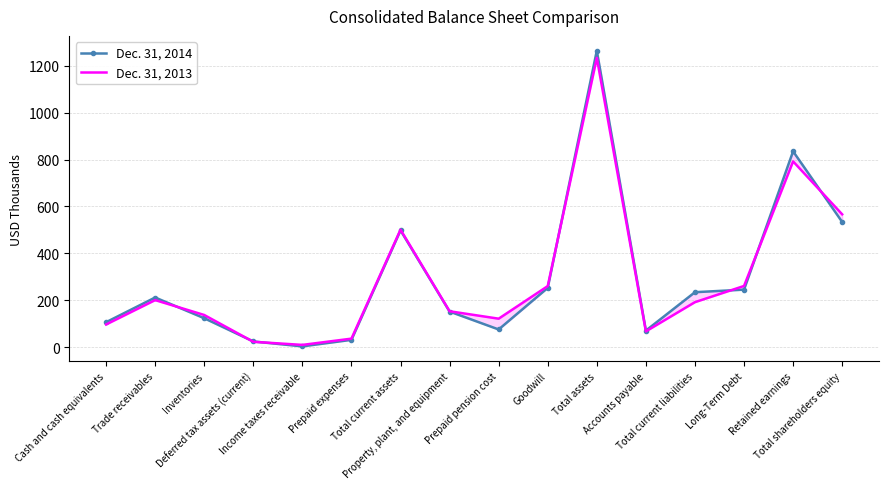

At how many categories does at least one series exceed 1088?

1